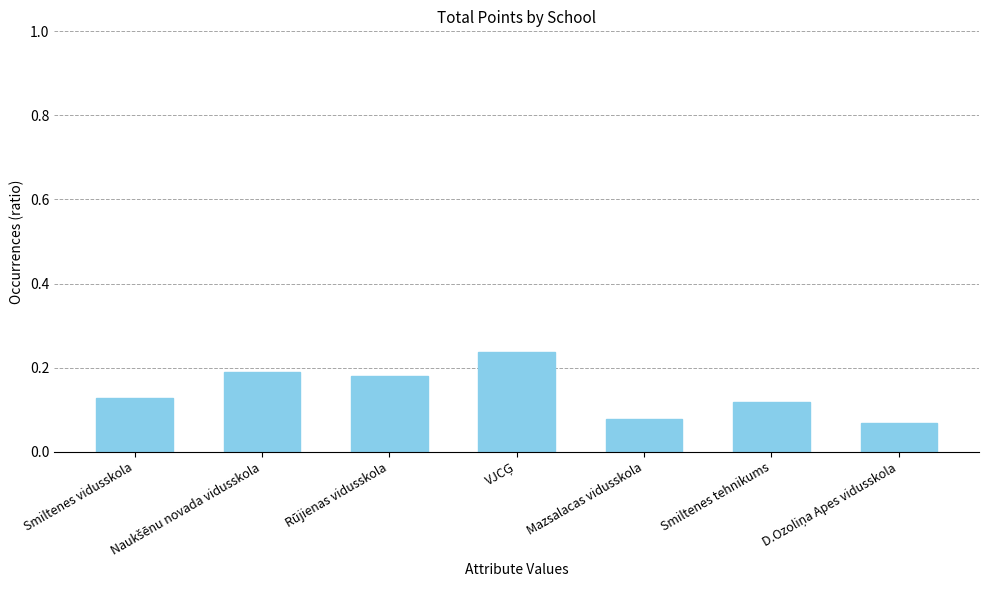

What is the label of the 3rd bar from the left?

Rūjienas vidusskola